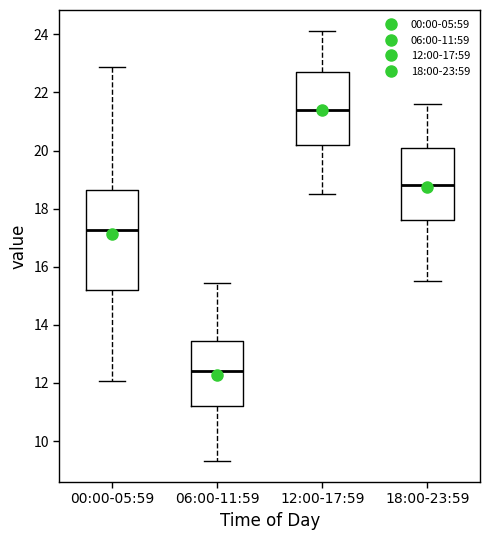

Reading left to right, read every box against the y-axis: the position of its median line, the range the box covers, and the ends of its whiskers. The values are not printed on the chart, so give them approximately, as read against the axis.

00:00-05:59: median 17.2, box 15.2 to 18.6, whiskers 12.0 to 22.8
06:00-11:59: median 12.4, box 11.2 to 13.4, whiskers 9.4 to 15.4
12:00-17:59: median 21.4, box 20.2 to 22.8, whiskers 18.6 to 24.2
18:00-23:59: median 18.8, box 17.6 to 20.2, whiskers 15.6 to 21.6